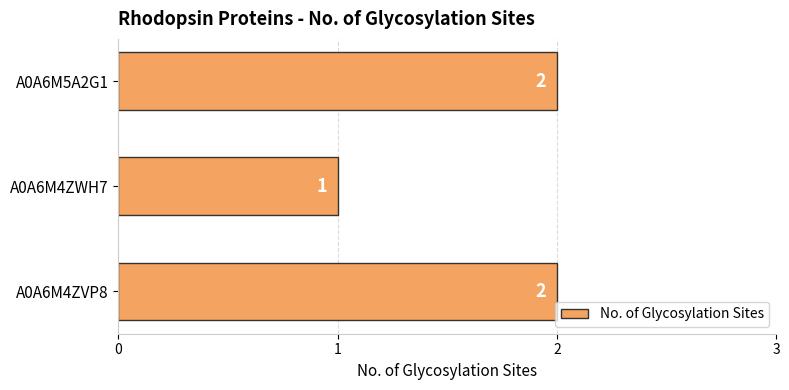

Does the chart contain any negative values?

No